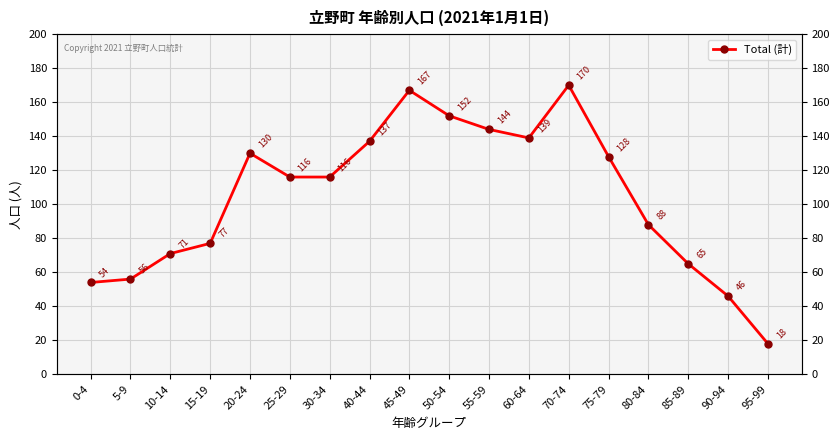

List the labels in order of value, smallest first.

95-99, 90-94, 0-4, 5-9, 85-89, 10-14, 15-19, 80-84, 25-29, 30-34, 75-79, 20-24, 40-44, 60-64, 55-59, 50-54, 45-49, 70-74